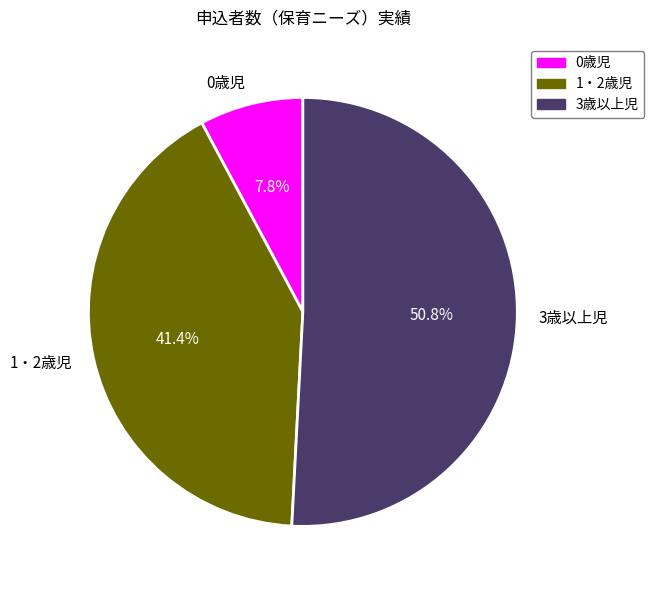

Is it true that 3歳以上児 is 44% of the pie?

False